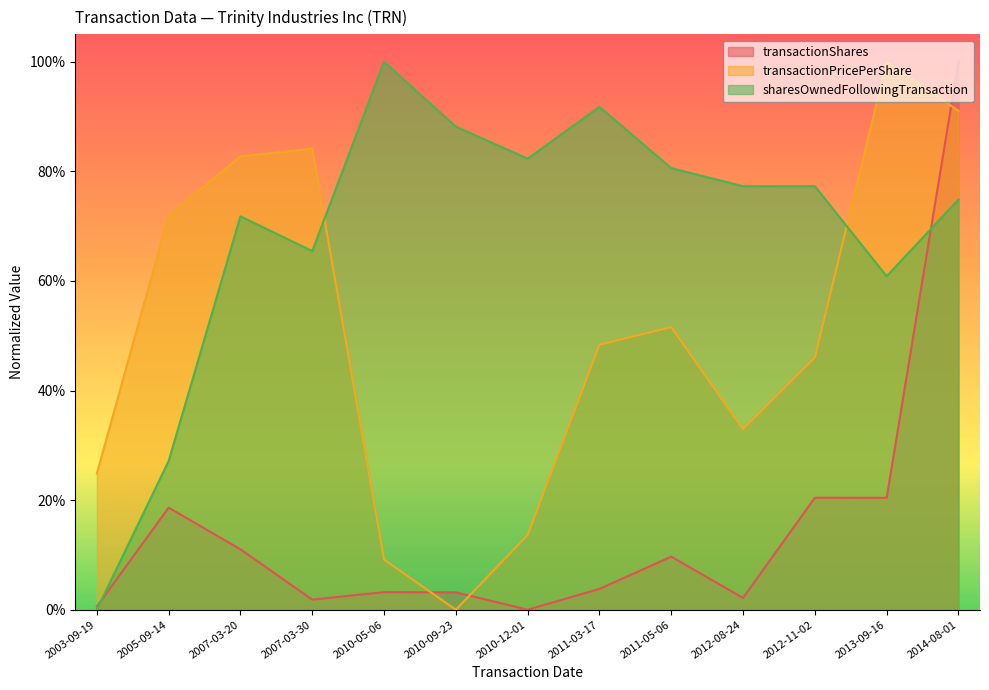

True or false: transactionShares has more than 1 points higher than both neighbors.

True